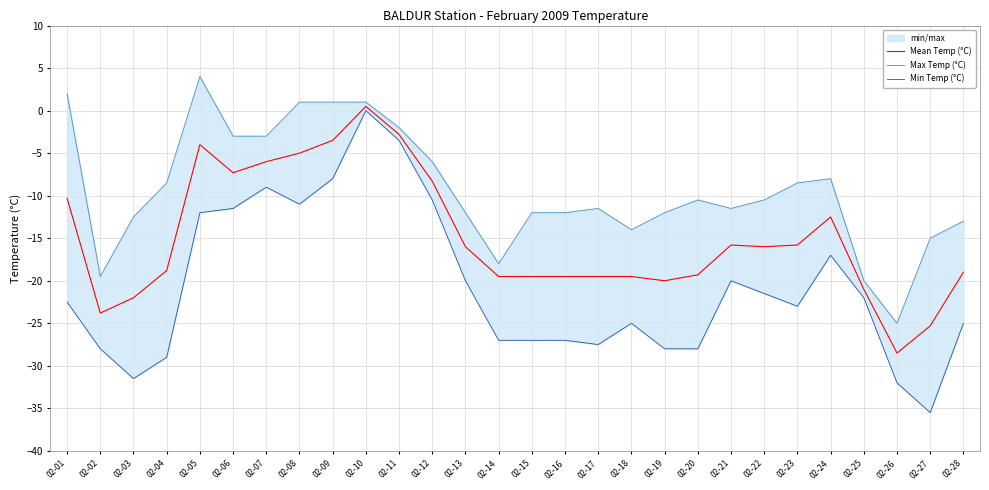

What is the difference between the Min Temp (°C) values at 02-20 and 02-25?

6.0